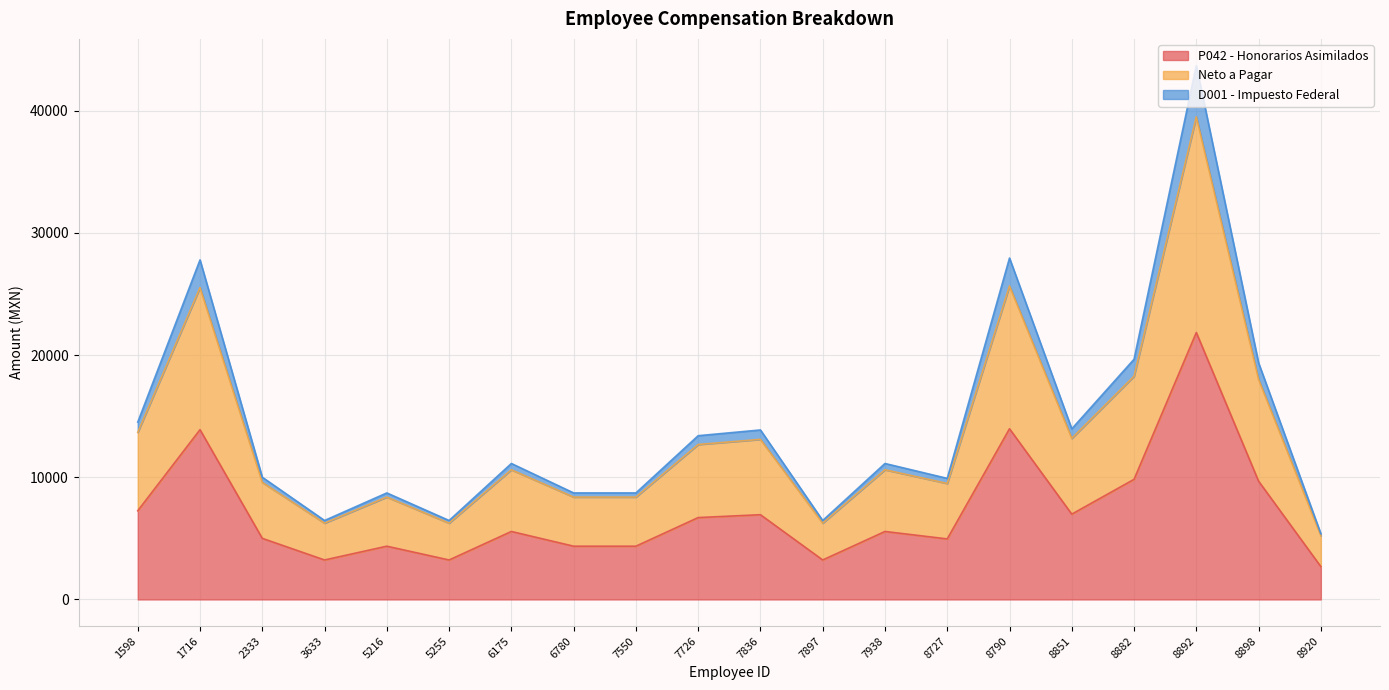

Where is D001 - Impuesto Federal nearest to the value 24528?

1716